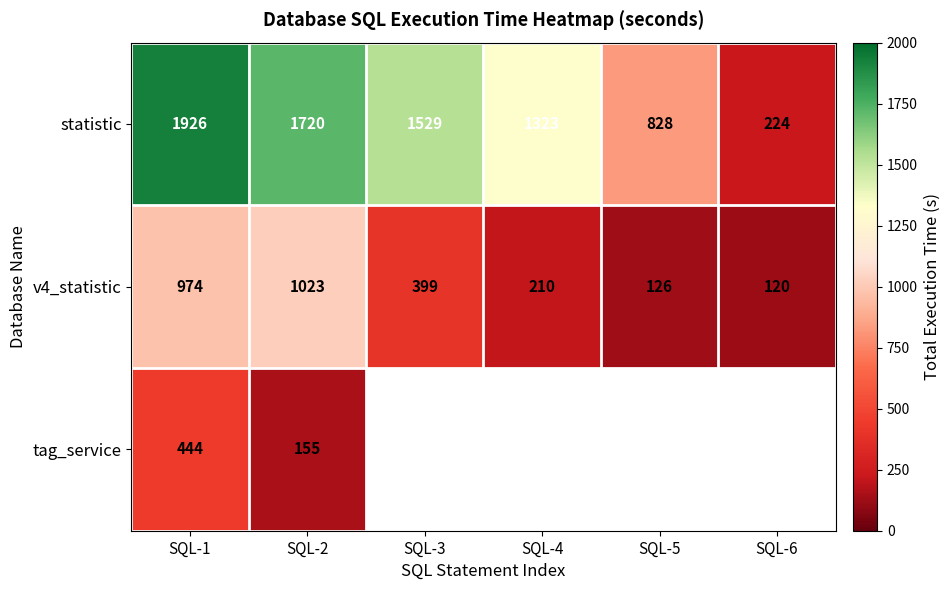

What is the sum of all statistic values?

7550